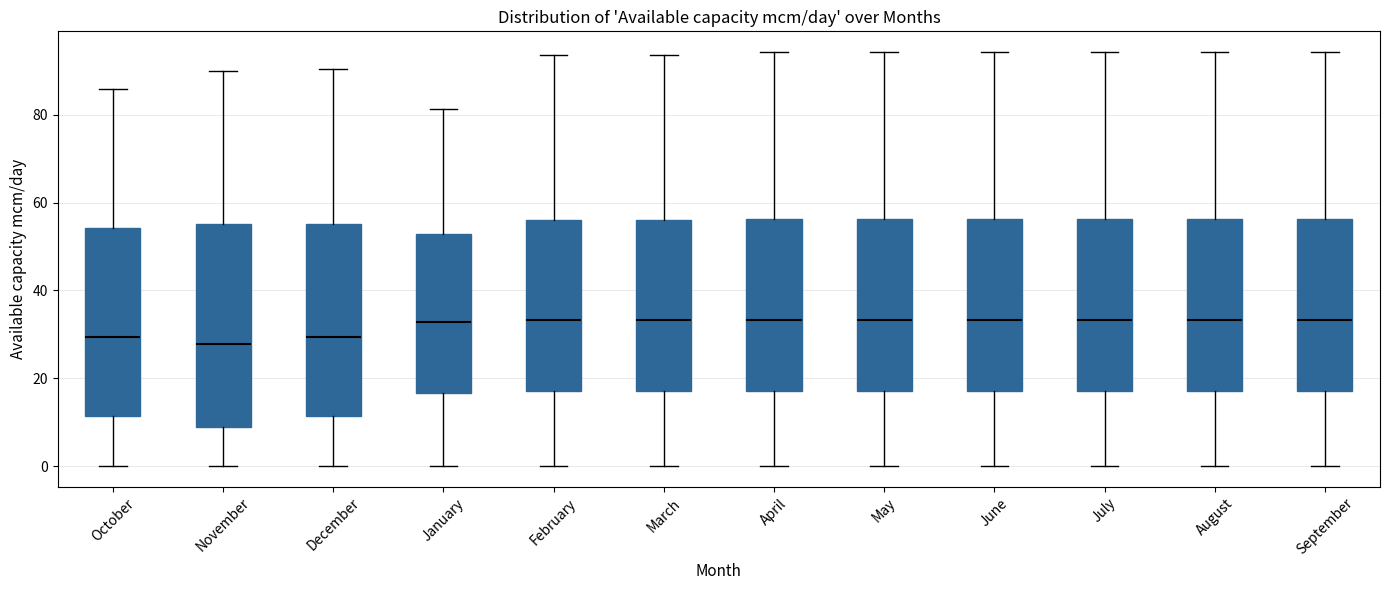

Reading left to right, transcribe this box plot: for each box, give where its median line is, the range the box spans, and where its two whiskers end, as read against the y-axis. The values are not printed on the chart, so give them approximately, as read against the axis.

October: median 30, box 12 to 54, whiskers 0 to 86
November: median 28, box 8 to 56, whiskers 0 to 90
December: median 30, box 12 to 56, whiskers 0 to 90
January: median 32, box 16 to 52, whiskers 0 to 82
February: median 34, box 18 to 56, whiskers 0 to 94
March: median 34, box 18 to 56, whiskers 0 to 94
April: median 34, box 18 to 56, whiskers 0 to 94
May: median 34, box 18 to 56, whiskers 0 to 94
June: median 34, box 18 to 56, whiskers 0 to 94
July: median 34, box 18 to 56, whiskers 0 to 94
August: median 34, box 18 to 56, whiskers 0 to 94
September: median 34, box 18 to 56, whiskers 0 to 94